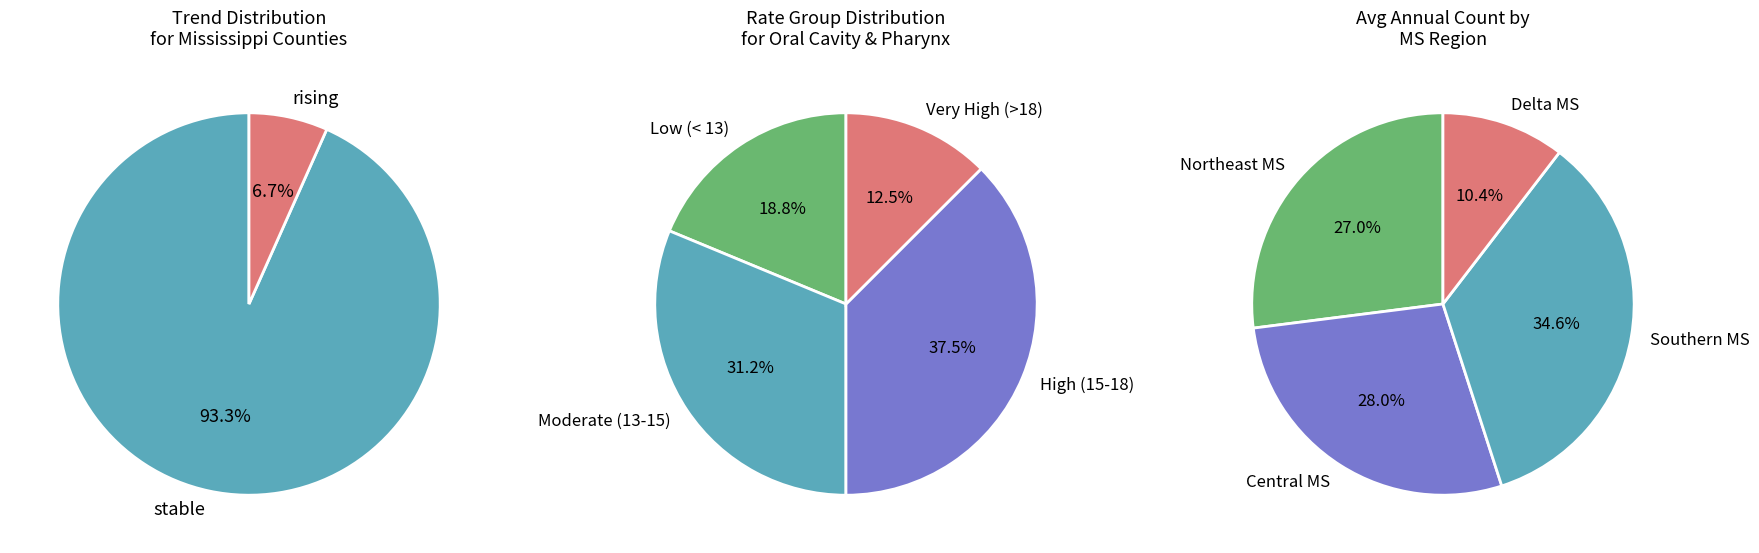

The falling slice represents 0% of the pie. True or false?

True